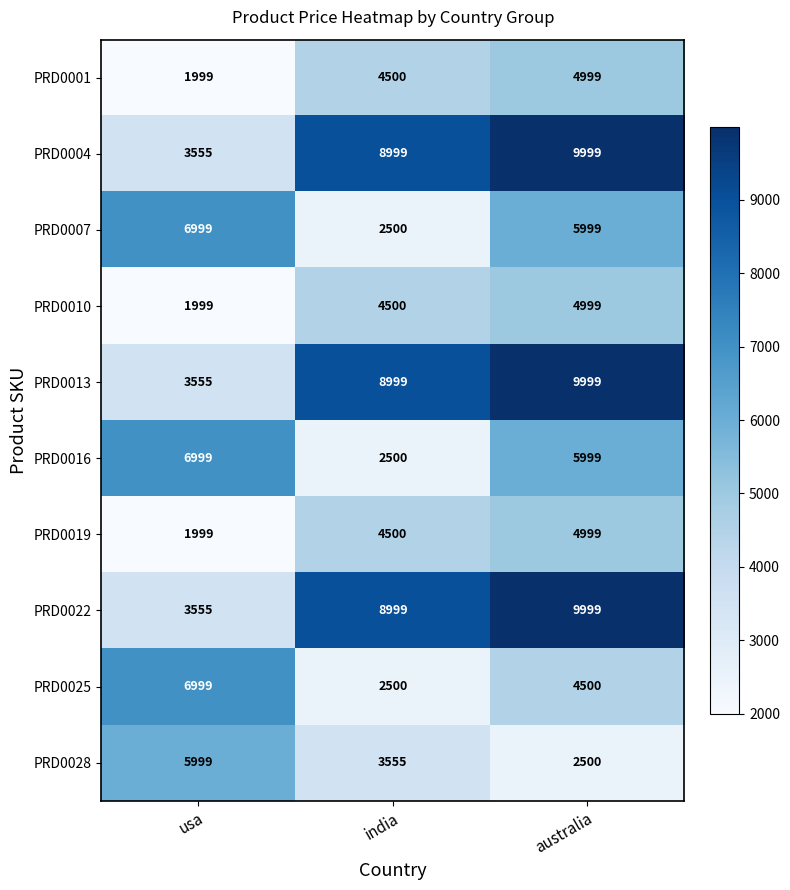

What is the approximate value of PRD0028 at australia, to the nearest 100?

2500